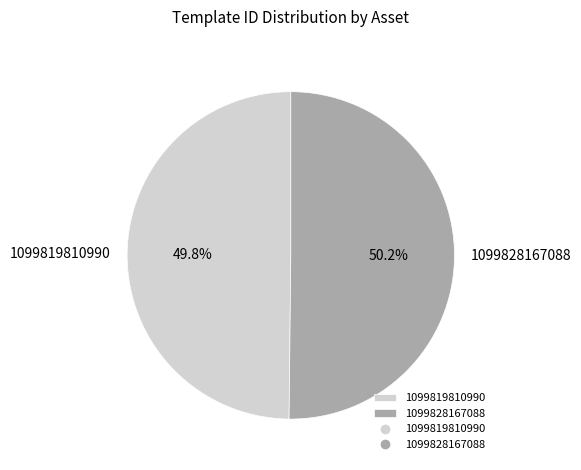

What is the total percentage of 1099819810990 and 1099828167088?

100.0%